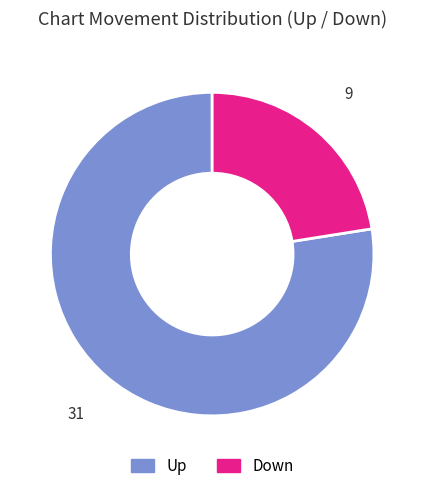

Which slice is the largest?

Up